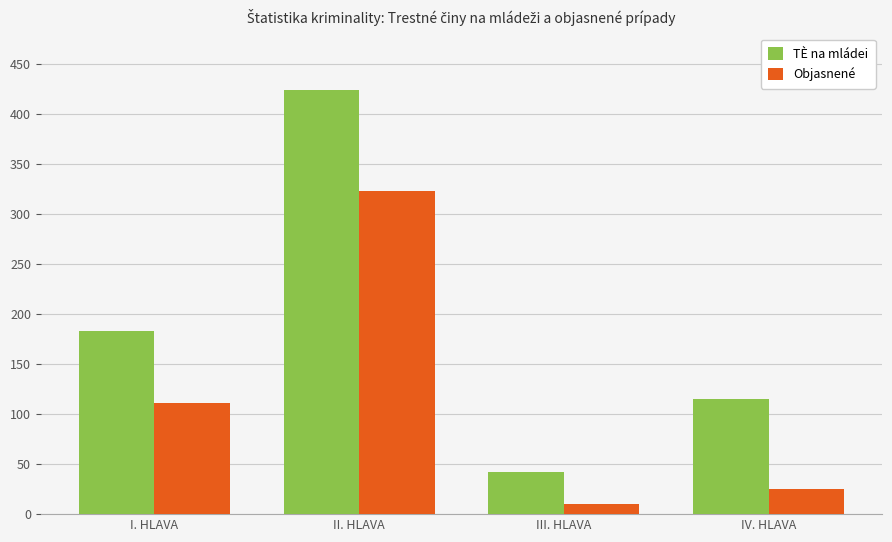

What value does the Objasnené series have at I. HLAVA, to the nearest 10?

110